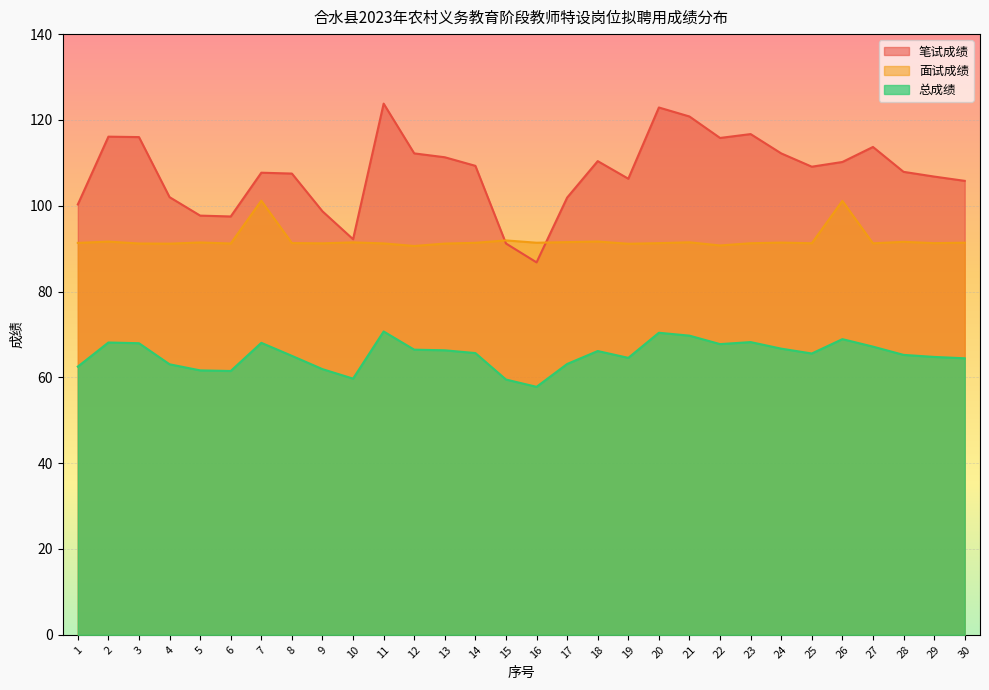

What are all the series names shown in the legend?

笔试成绩, 面试成绩, 总成绩